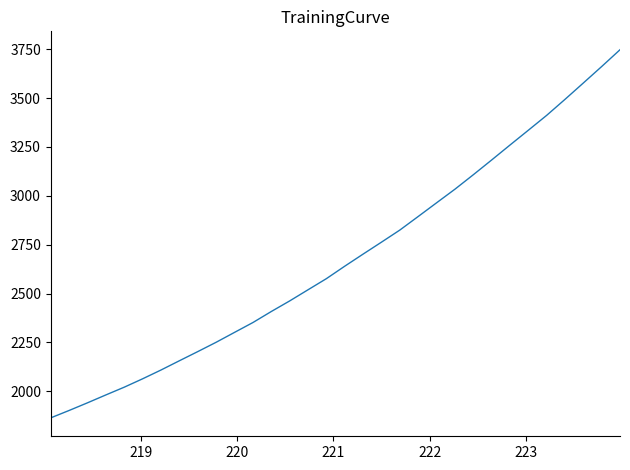

What is the smallest value displayed?

1864.0